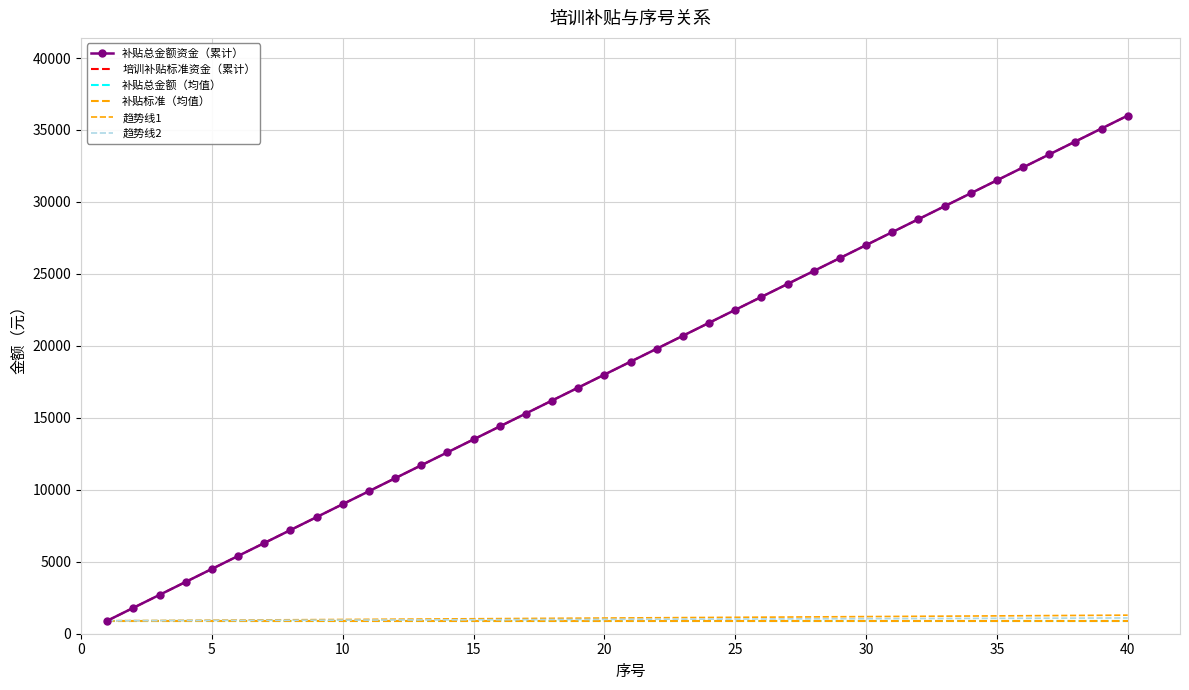

How many categories are shown in the chart?

40